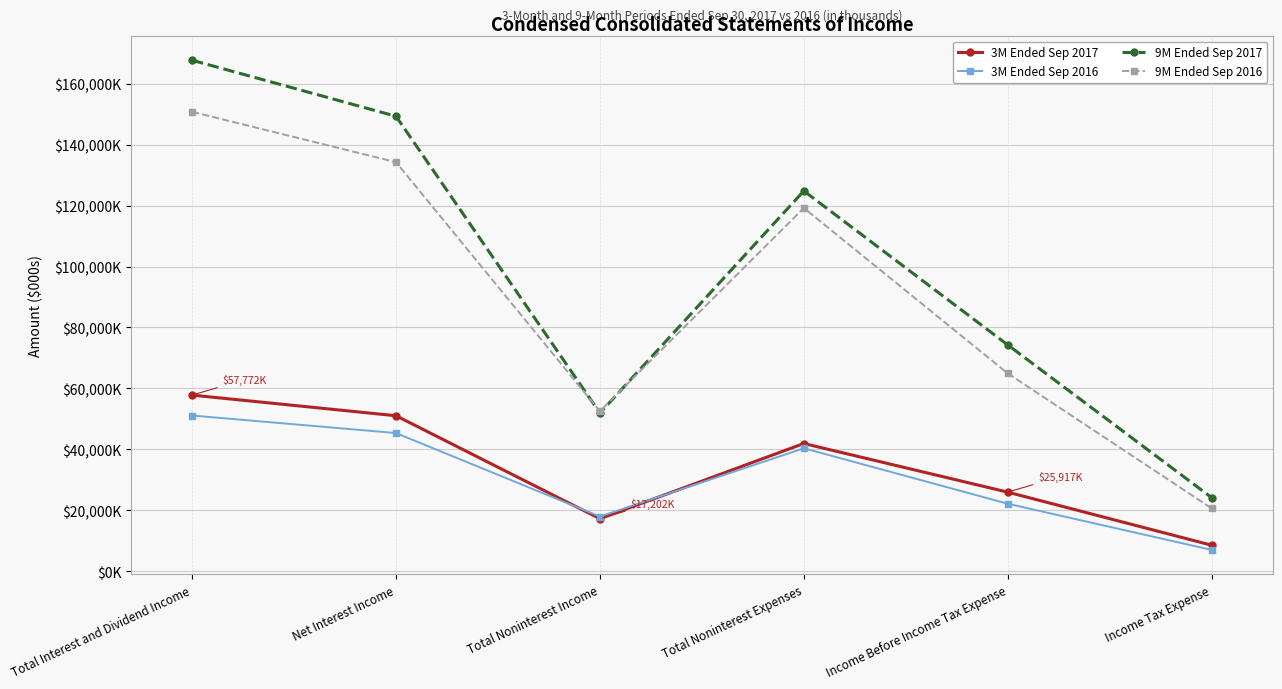

Where is the first local minimum for 9M Ended Sep 2016?

Total Noninterest Income